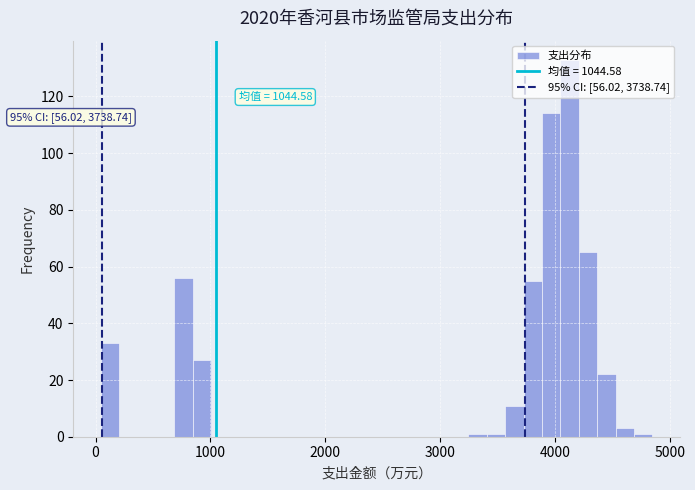

Around what value on the x-axis is the tallest bar? Give the approximate position of its centre, as read against the axis.

4100